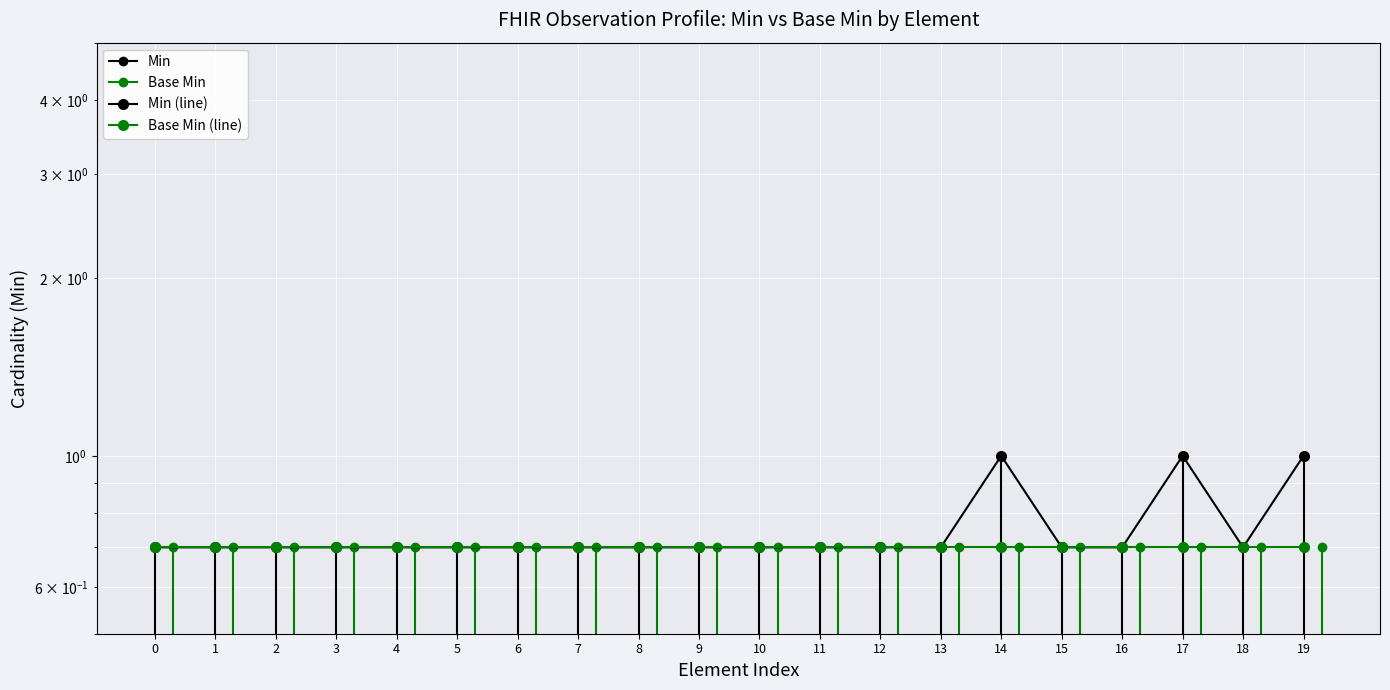

At which category is the sum across all series the highest?

14